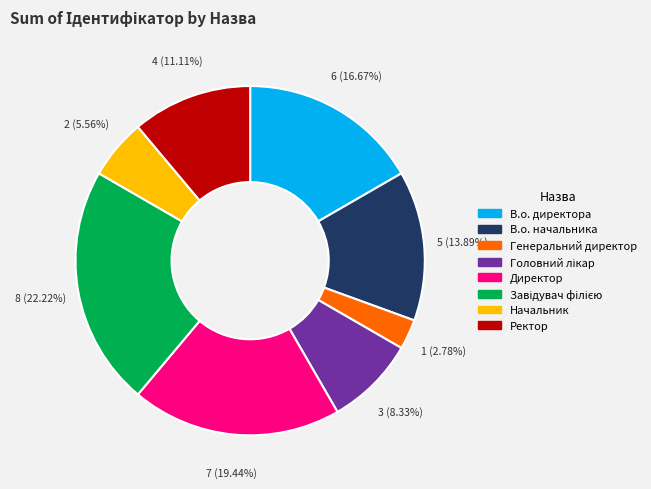

Approximately how many times larger is the value at Начальник compared to Директор?

0.3